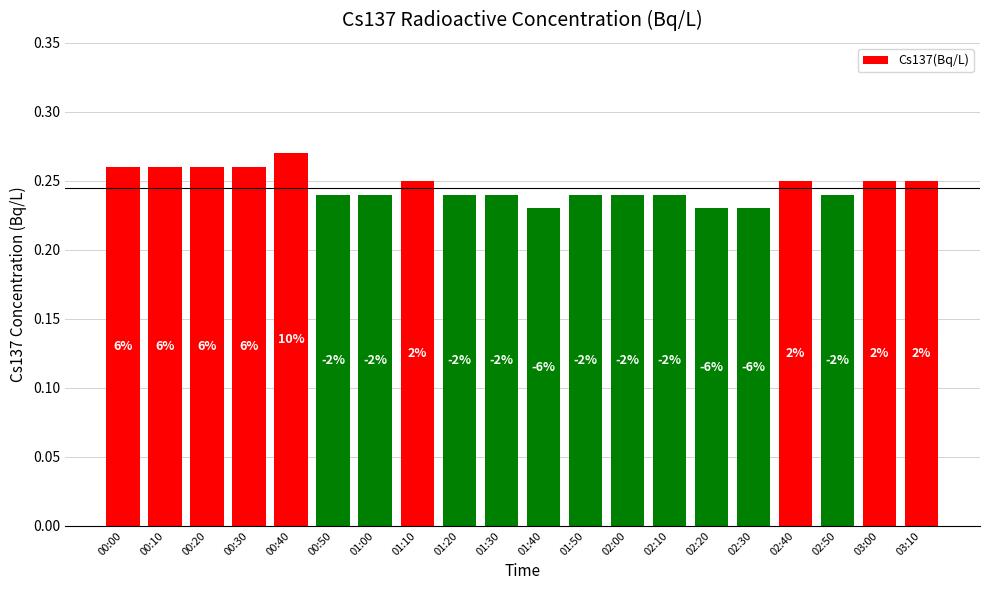

How many values are between 0 and 1?

20